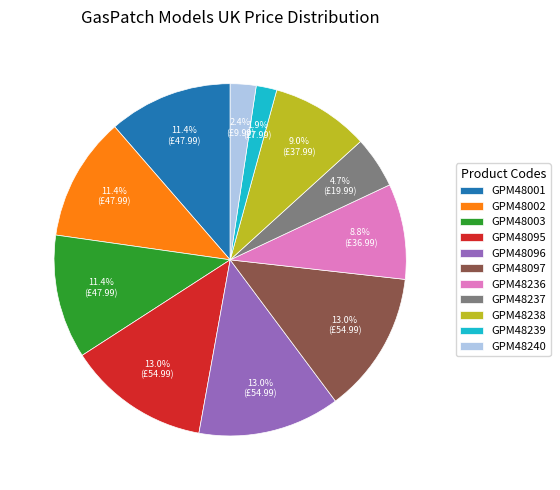

Does any single category account for the majority?

No